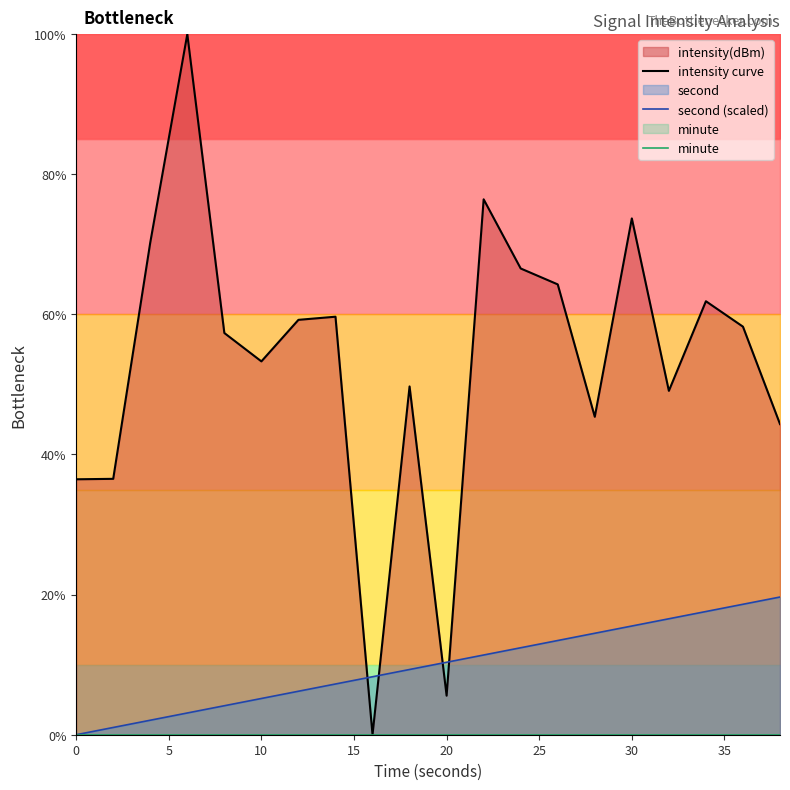

The second (scaled) series shows 15.5 at 30. True or false?

True